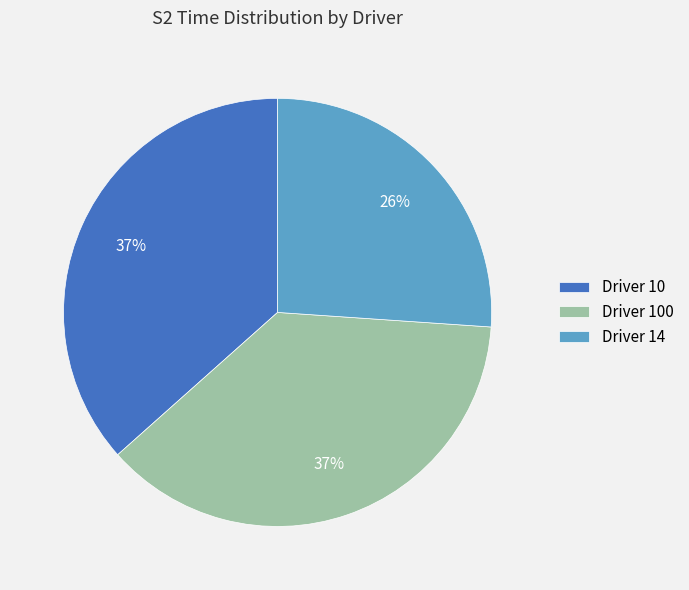

Approximately how many times larger is the value at Driver 100 compared to Driver 10?

1.0